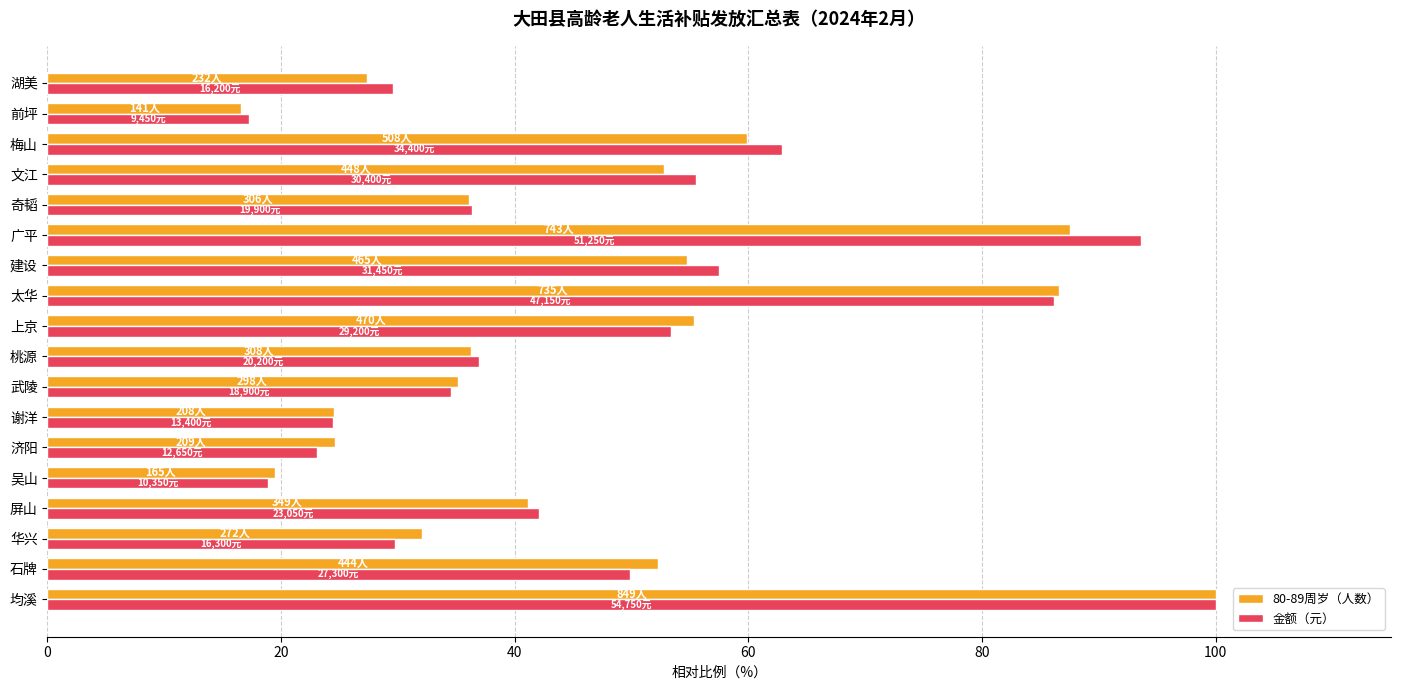

Count the number of categories in the chart.

18